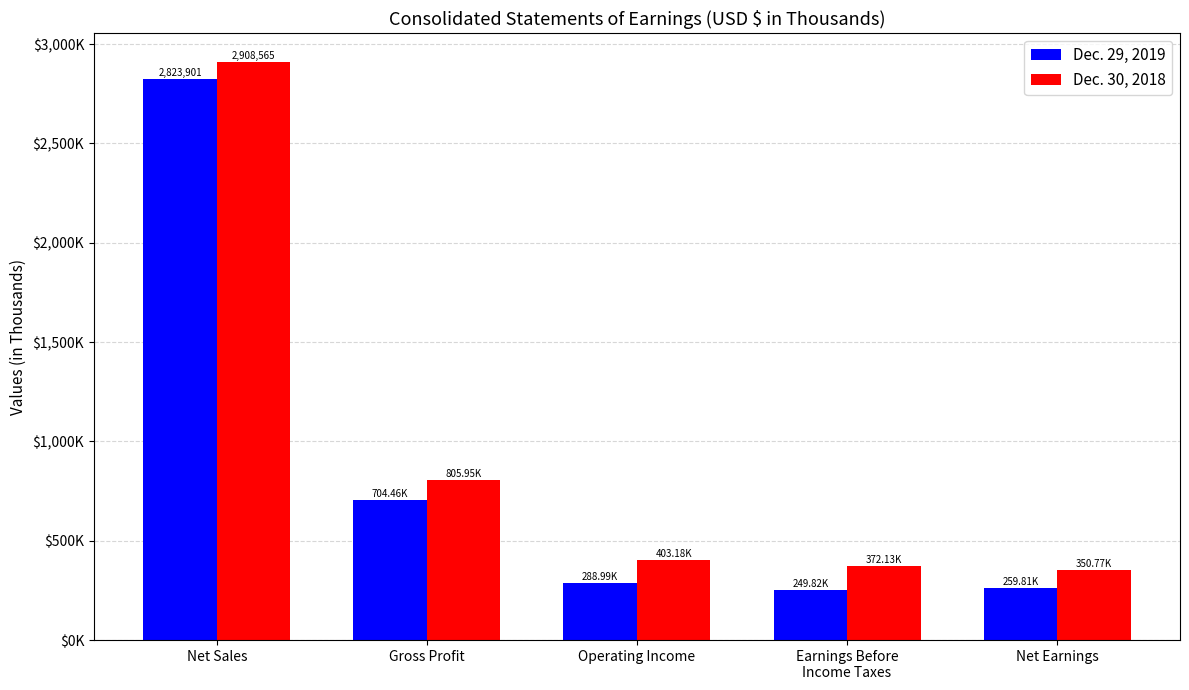

What is the label of the 5th bar from the left?

Net Earnings